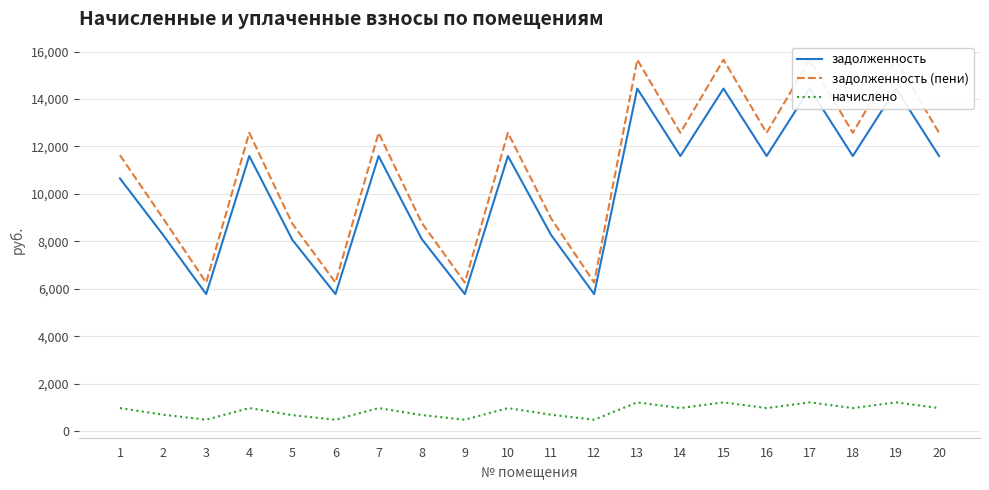

At 20, list the series in order from smallest to largest.

начислено, задолженность, задолженность (пени)